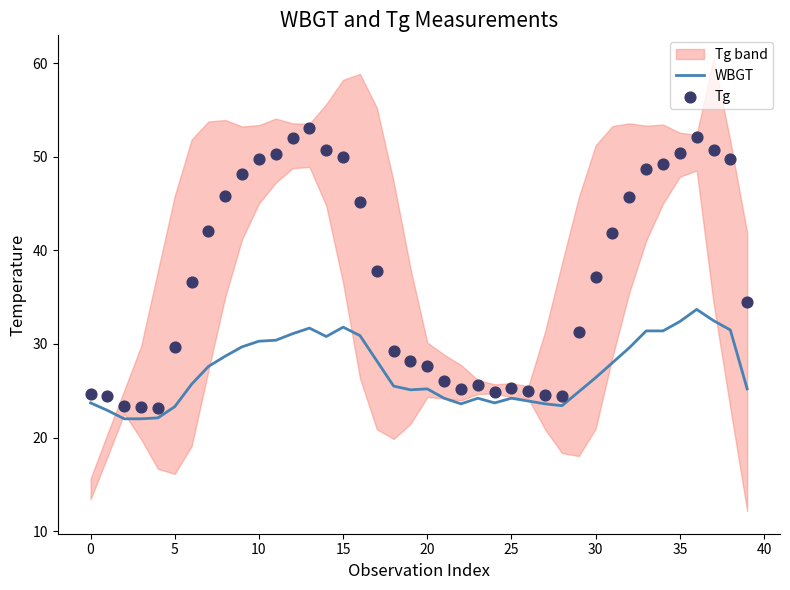

Which series has the largest total across all categories?

Tg